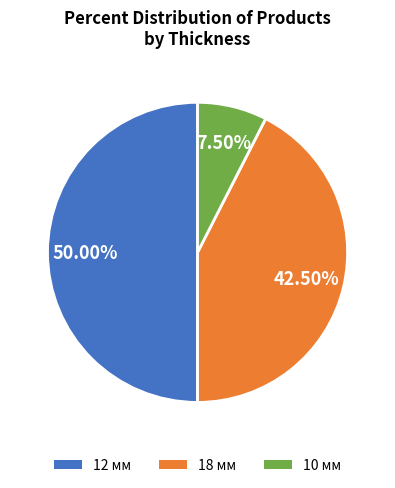

Does 10 мм represent more than half of the total?

No